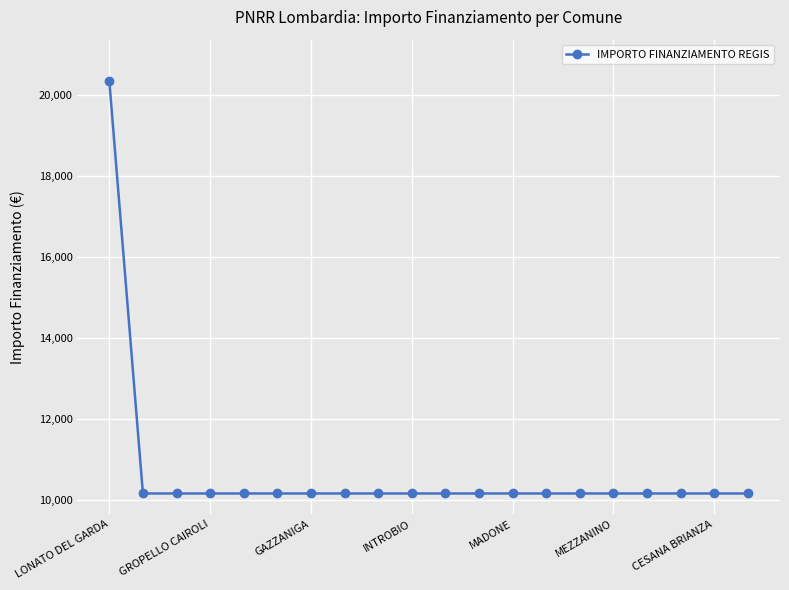

Does the chart display data point markers on the line(s)?

Yes